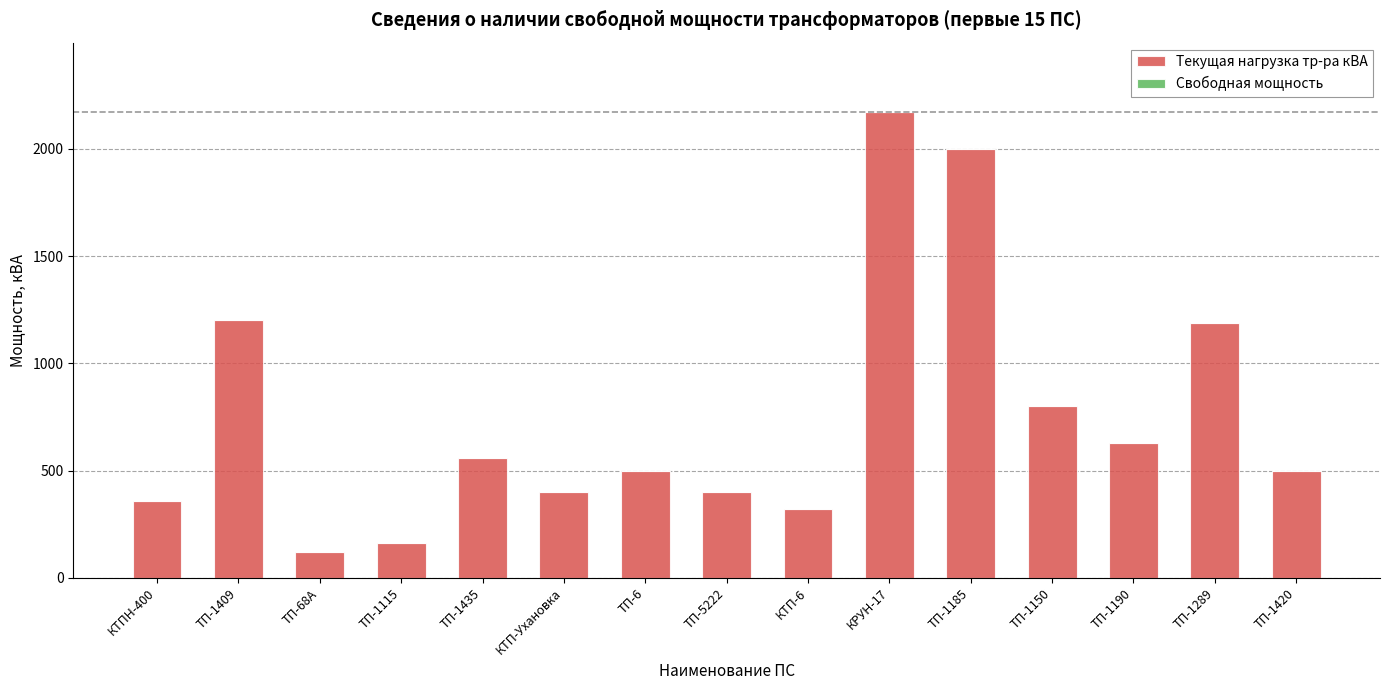

What is the difference between the values at ТП-6 and КТП-Ухановка?

100